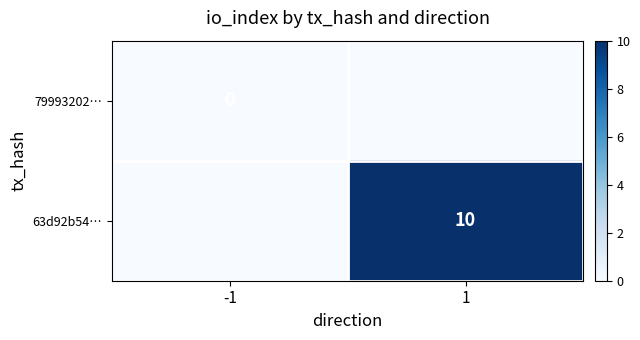

True or false: 63d92b54… has a value of 2 at 1.

False